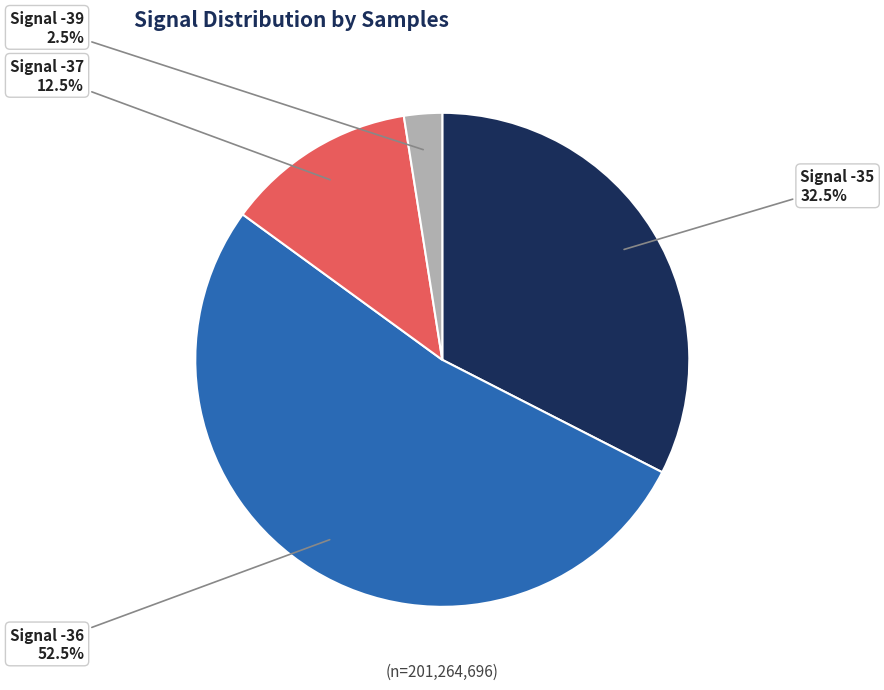

Does any single category account for the majority?

Yes